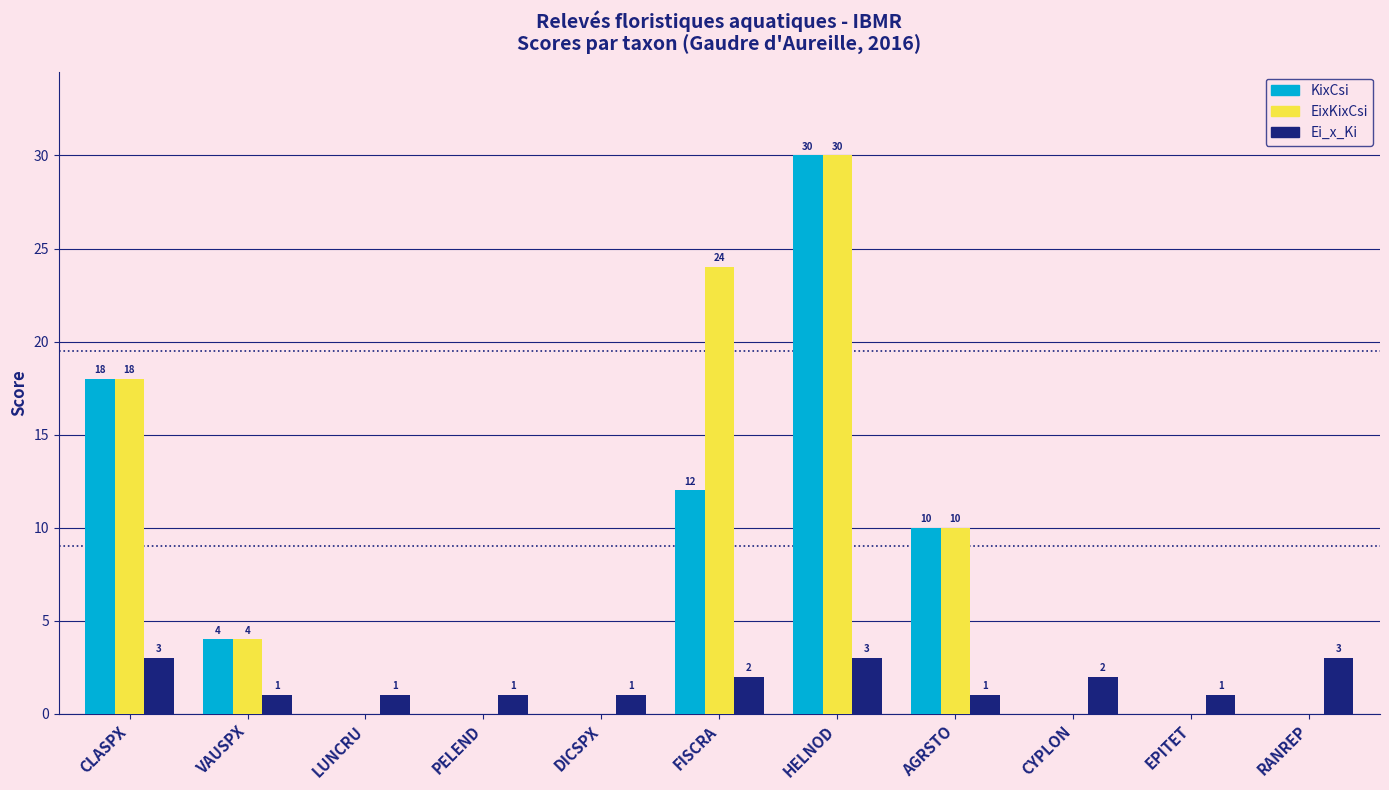

Reading left to right, list all the values displayed in this chart.

KixCsi: 18	4	0	0	0	12	30	10	0	0	0
EixKixCsi: 18	4	0	0	0	24	30	10	0	0	0
Ei_x_Ki: 3	1	1	1	1	2	3	1	2	1	3